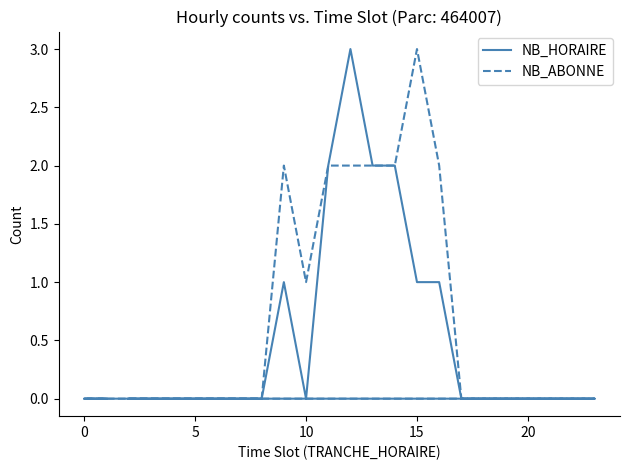

How many series are shown in this chart?

2